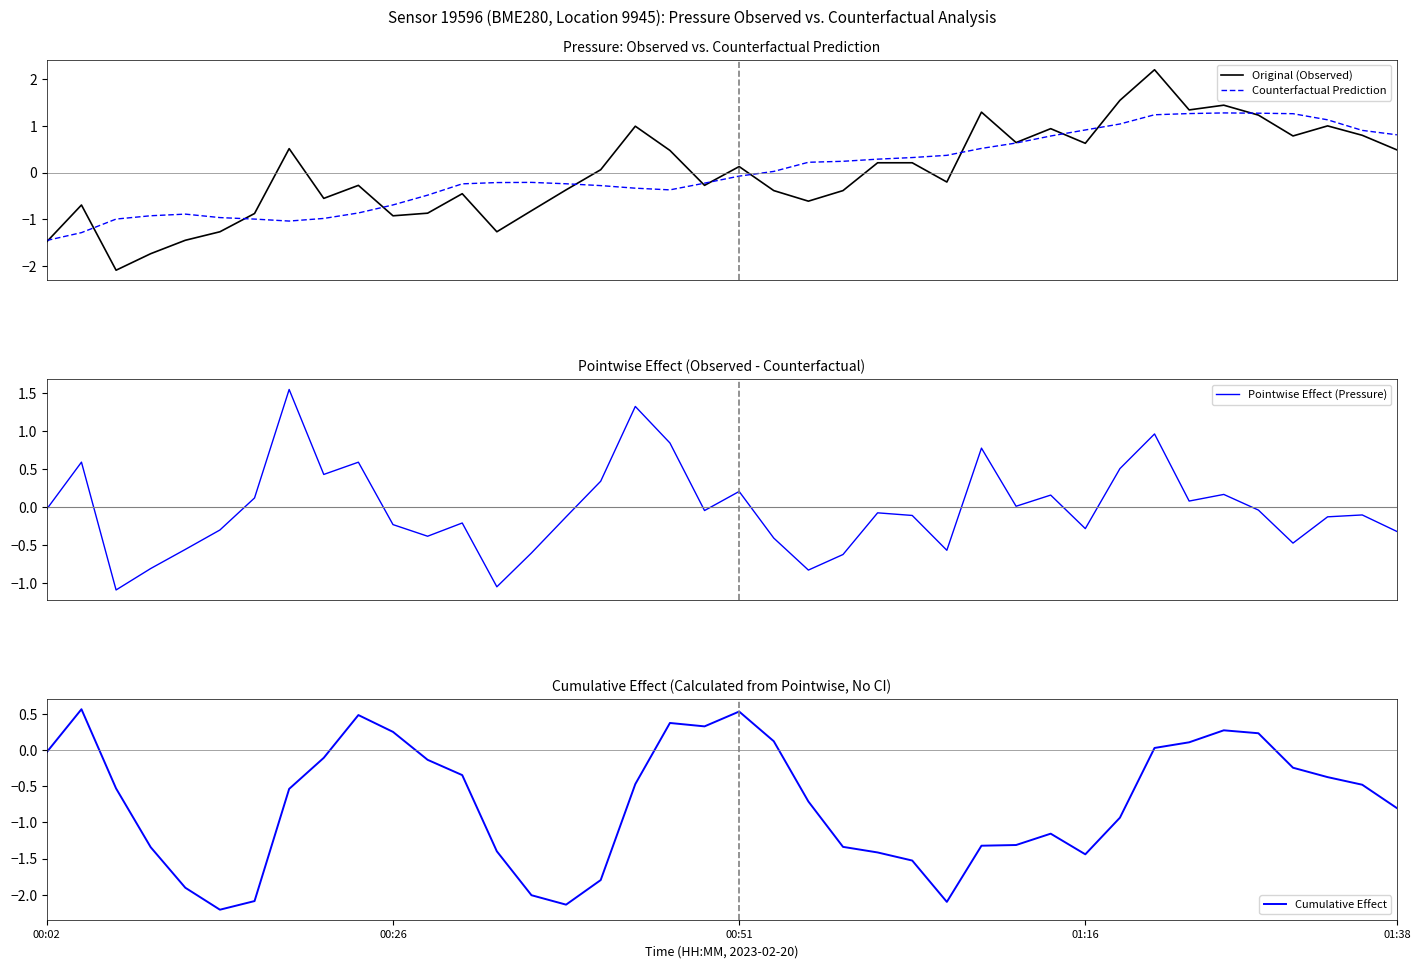

In Counterfactual Prediction, how many points are higher than both neighbors (excluding endpoints)?

3